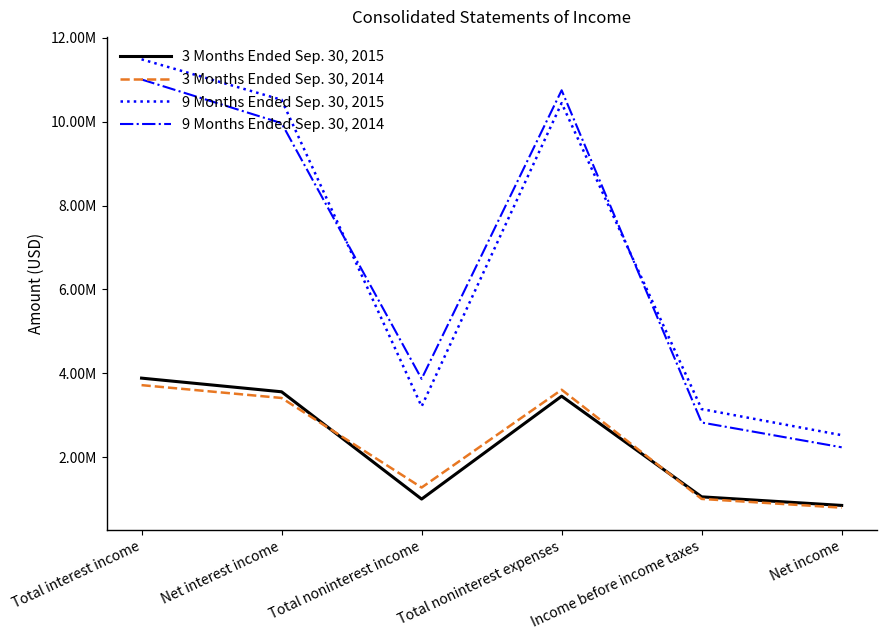

What are all the series names shown in the legend?

3 Months Ended Sep. 30, 2015, 3 Months Ended Sep. 30, 2014, 9 Months Ended Sep. 30, 2015, 9 Months Ended Sep. 30, 2014